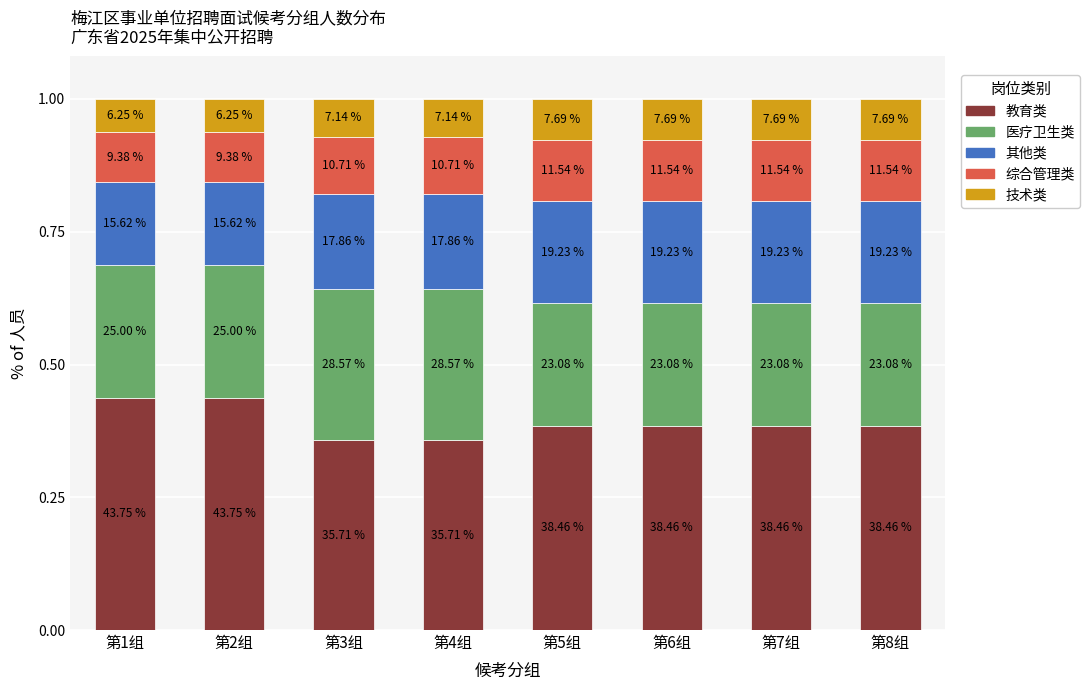

What are all the series names shown in the legend?

教育类, 医疗卫生类, 其他类, 综合管理类, 技术类